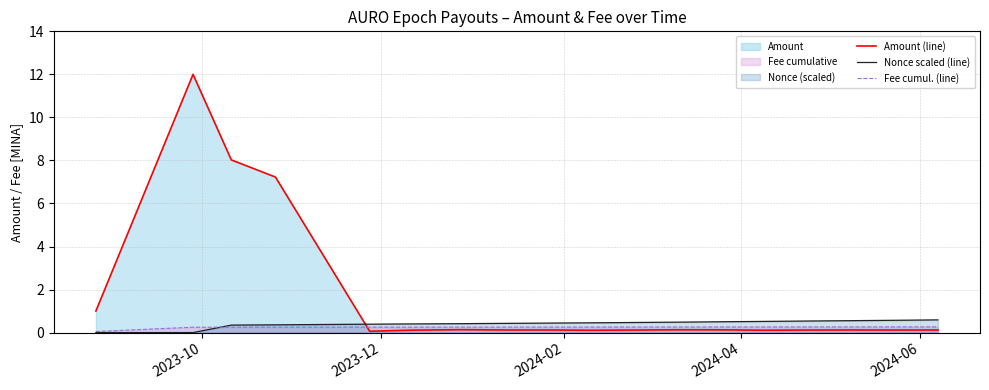

At how many categories does at least one series exceed 5?

3